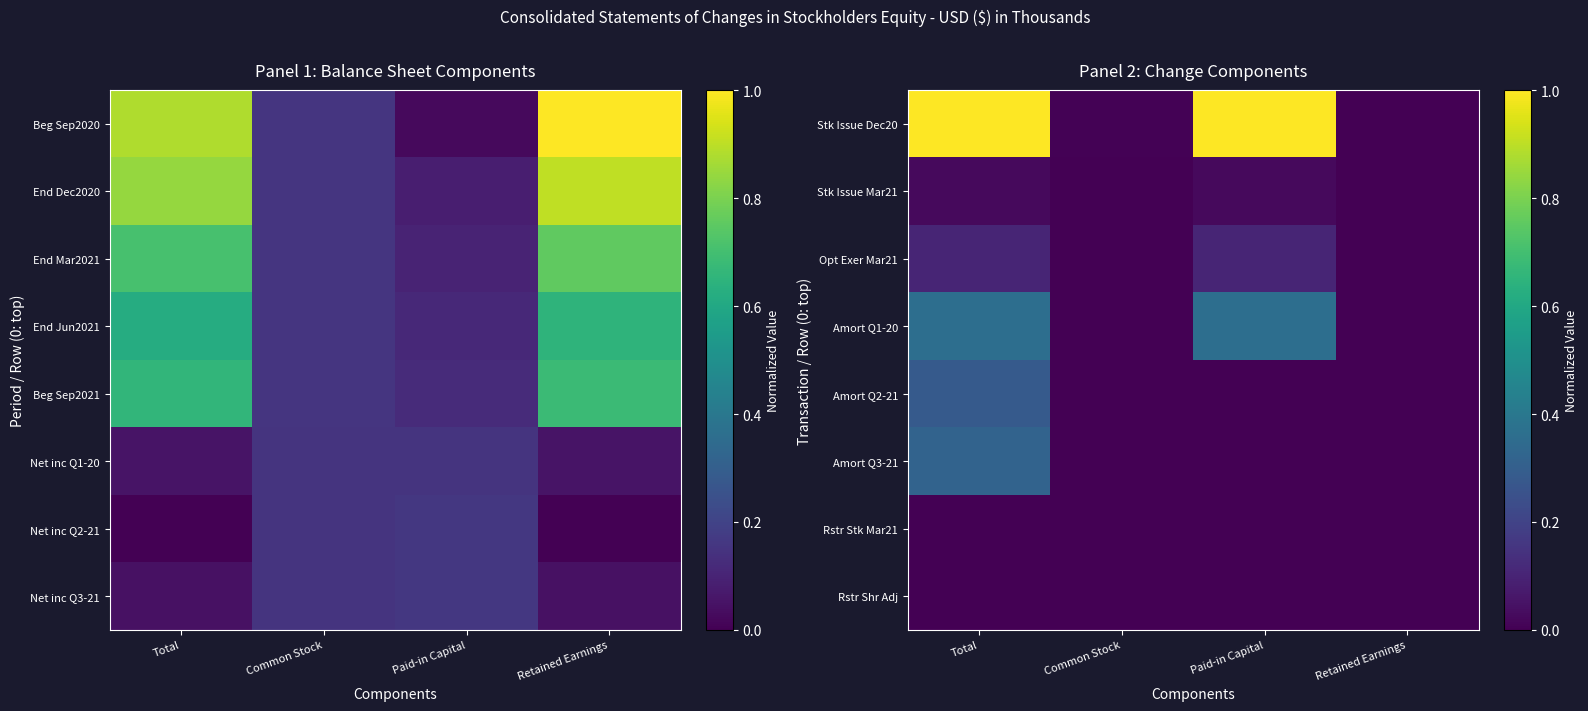

List the labels in order of Rstr Shr Adj value, smallest first.

Total, Paid-in Capital, Common Stock, Retained Earnings